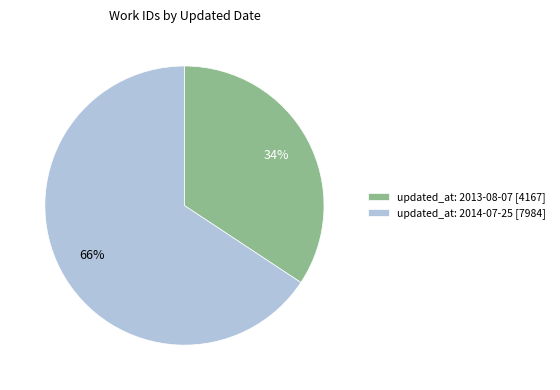

Is it true that updated_at: 2014-07-25 is 66% of the pie?

True